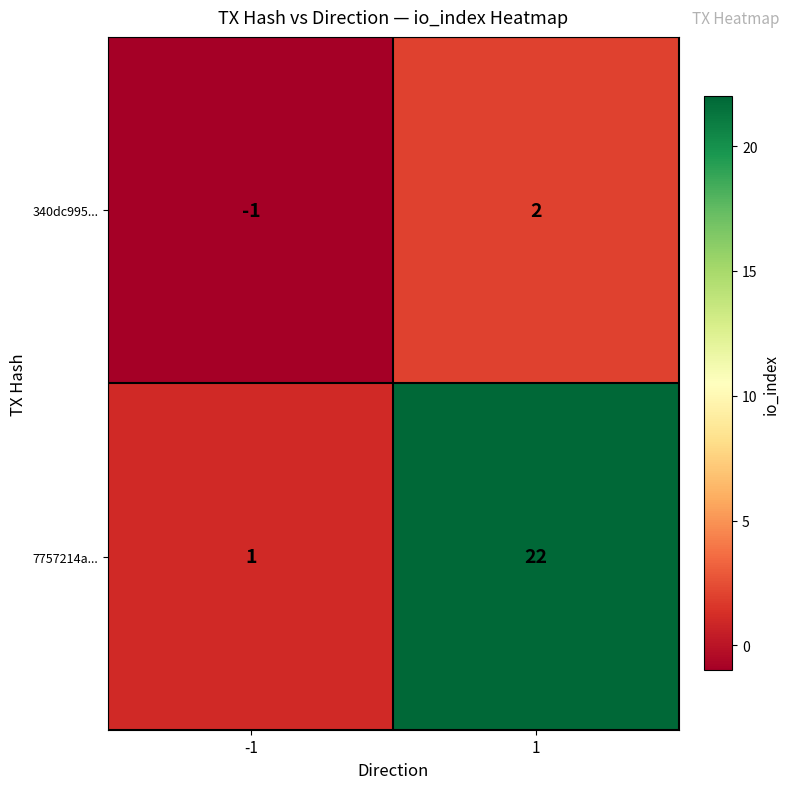

Reading left to right, transcribe all the data shown in this chart.

340dc995...: -1	2
7757214a...: 1	22